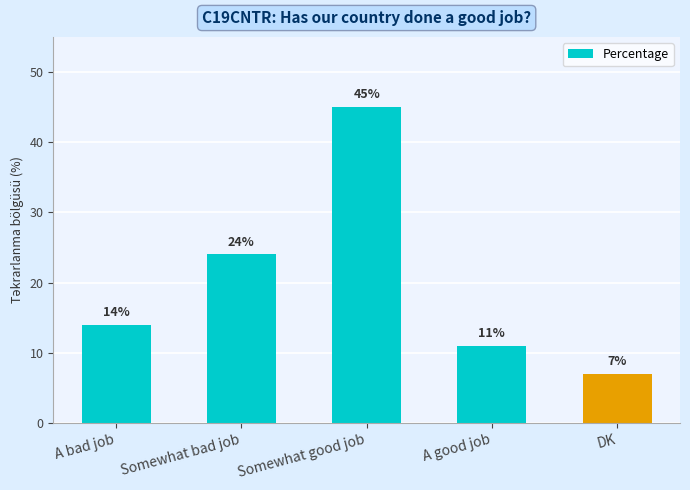

At which category does the chart reach its minimum across all series?

DK